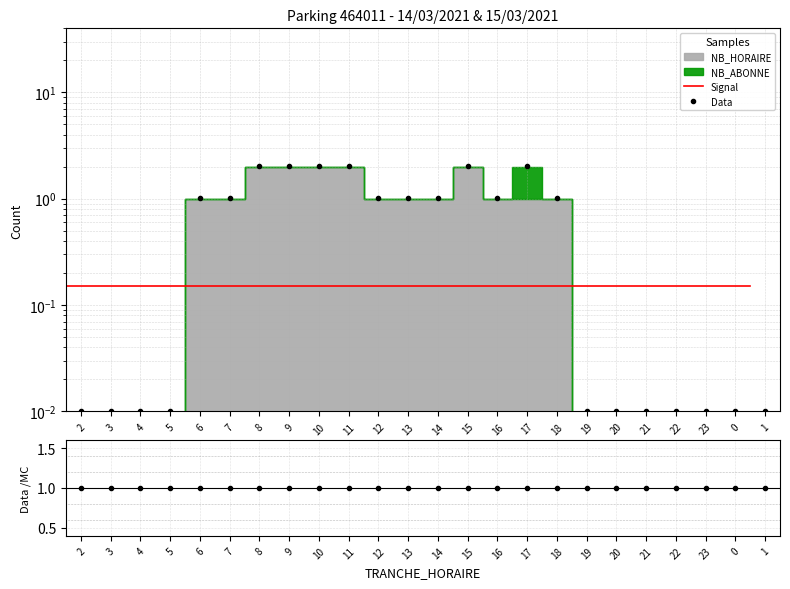

Reading left to right, extract all data points from this chart.

Signal: 0.1	0.1	0.1	0.1	0.1	0.1	0.1	0.1	0.1	0.1	0.1	0.1	0.1	0.1	0.1	0.1	0.1	0.1	0.1	0.1	0.1	0.1	0.1	0.1
Data: 0.0	0.0	0.0	0.0	1.0	1.0	2.0	2.0	2.0	2.0	1.0	1.0	1.0	2.0	1.0	2.0	1.0	0.0	0.0	0.0	0.0	0.0	0.0	0.0
Data/MC: 1.0	1.0	1.0	1.0	1.0	1.0	1.0	1.0	1.0	1.0	1.0	1.0	1.0	1.0	1.0	1.0	1.0	1.0	1.0	1.0	1.0	1.0	1.0	1.0